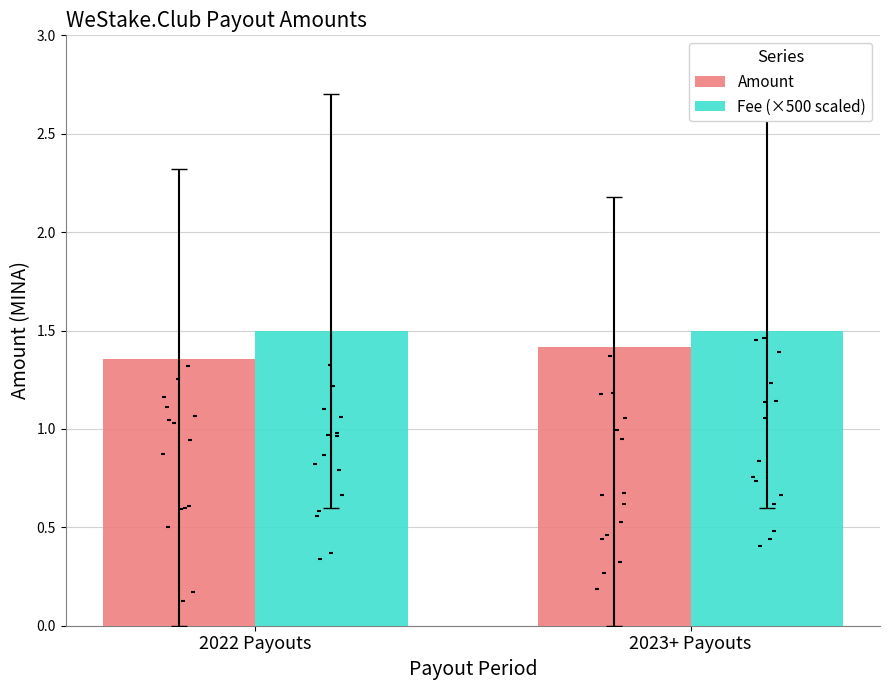

At which category is the sum across all series the highest?

2023+ Payouts